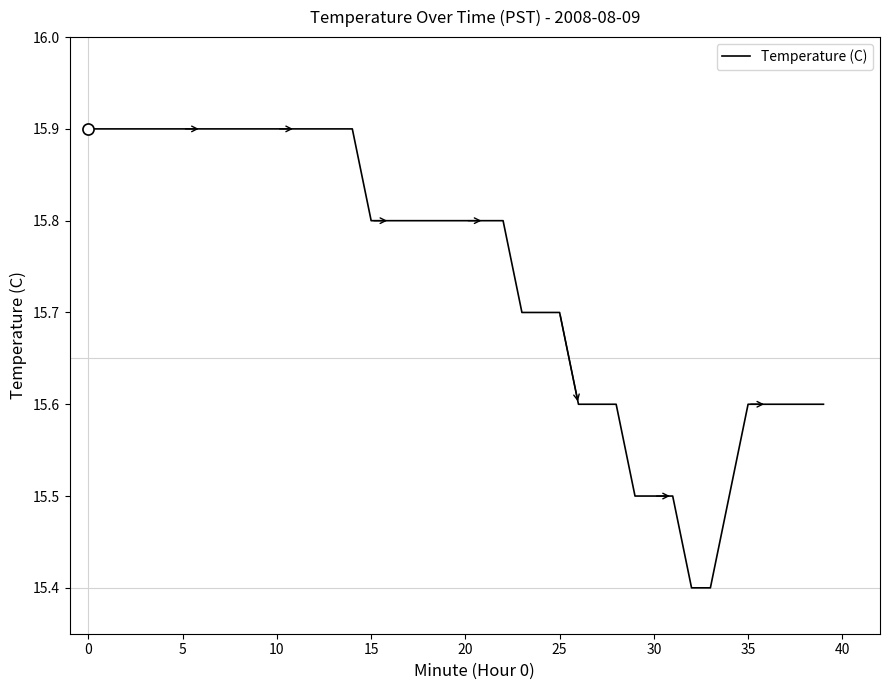

What is the difference between the maximum and minimum values?

0.5